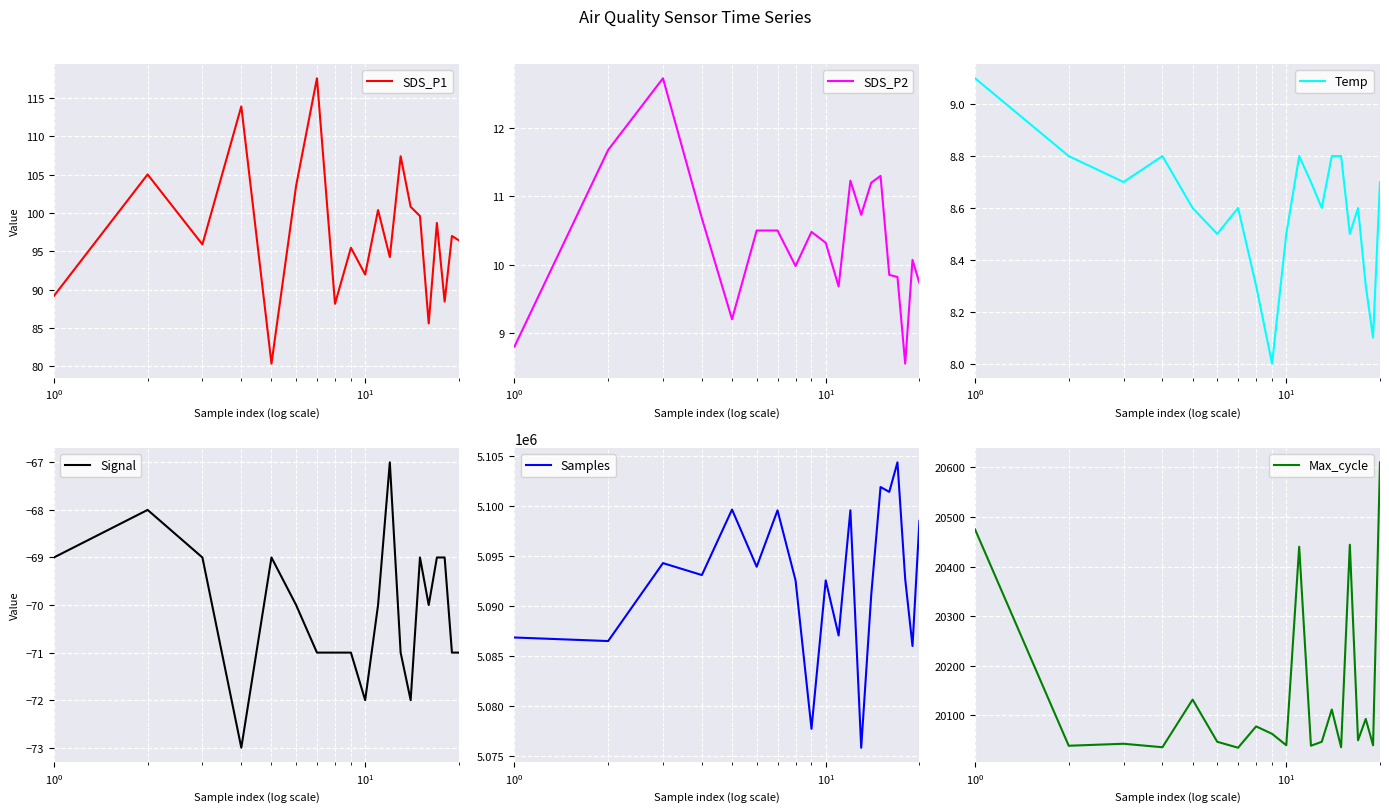

Reading right to left, extract all data points from this chart.

SDS_P1: 96.4	97.0	88.5	98.7	85.6	99.6	100.8	107.4	94.2	100.4	92.0	95.5	88.2	117.6	103.5	80.3	113.9	95.9	105.0	89.2
SDS_P2: 9.7	10.1	8.6	9.8	9.8	11.3	11.2	10.7	11.2	9.7	10.3	10.5	10.0	10.5	10.5	9.2	10.7	12.7	11.7	8.8
Temp: 8.7	8.1	8.3	8.6	8.5	8.8	8.8	8.6	8.7	8.8	8.5	8.0	8.3	8.6	8.5	8.6	8.8	8.7	8.8	9.1
Signal: -71.0	-71.0	-69.0	-69.0	-70.0	-69.0	-72.0	-71.0	-67.0	-70.0	-72.0	-71.0	-71.0	-71.0	-70.0	-69.0	-73.0	-69.0	-68.0	-69.0
Samples: 5098480.0	5085999.0	5092676.0	5104322.0	5101377.0	5101860.0	5091069.0	5075850.0	5099538.0	5087050.0	5092546.0	5077735.0	5092541.0	5099533.0	5093907.0	5099613.0	5093078.0	5094269.0	5086493.0	5086848.0
Max_cycle: 20610.0	20040.0	20093.0	20050.0	20444.0	20036.0	20112.0	20047.0	20039.0	20440.0	20040.0	20063.0	20078.0	20035.0	20047.0	20132.0	20036.0	20043.0	20039.0	20475.0